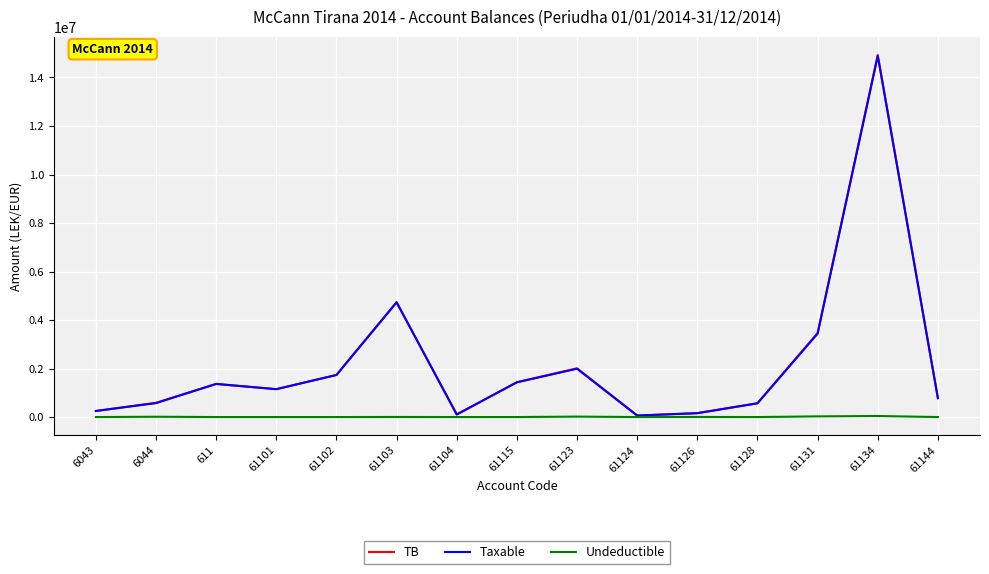

What position from the right is 61128?

4